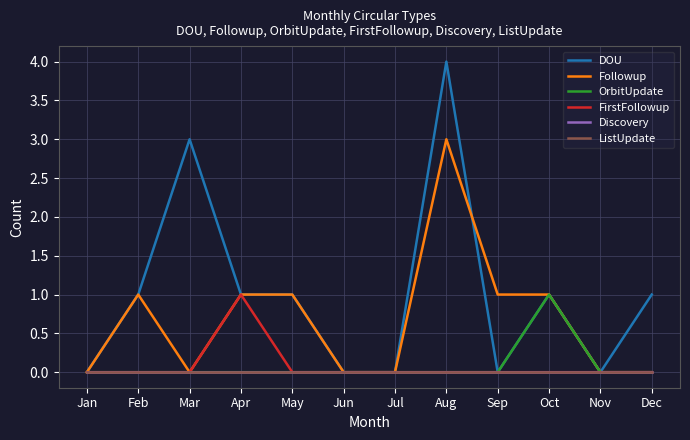

Does the chart display data point markers on the line(s)?

No